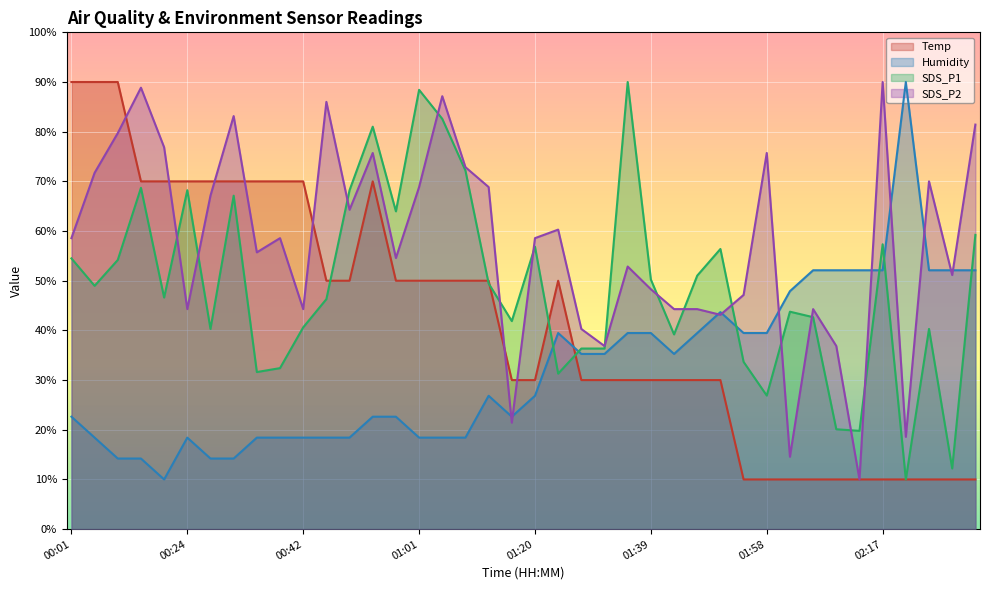

After their last crossing, which series has the higher values: Humidity or SDS_P1?

SDS_P1